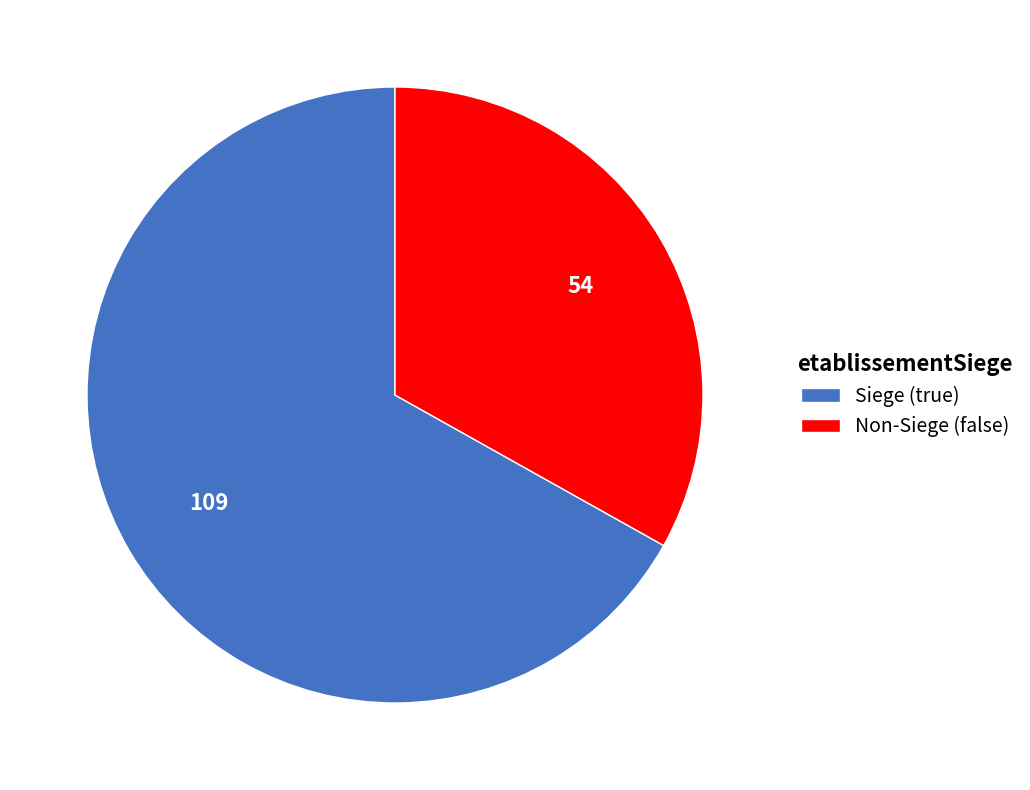

Which slice is the smallest?

Non-Siege (false)